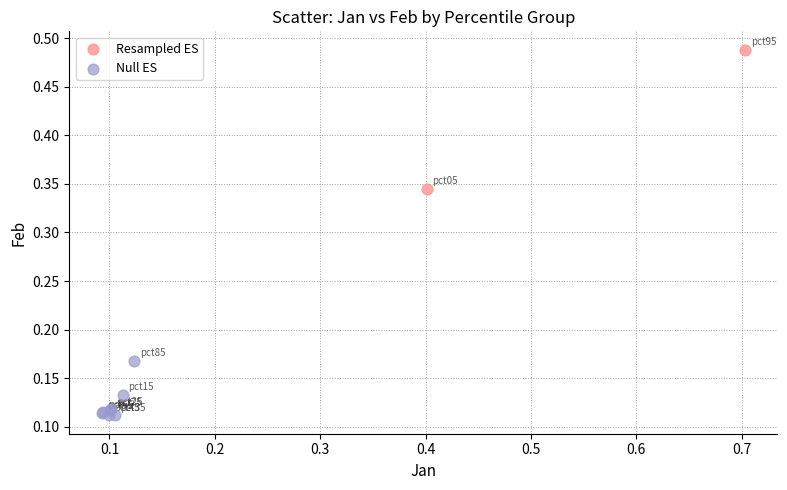

What are all the series names shown in the legend?

Resampled ES, Null ES